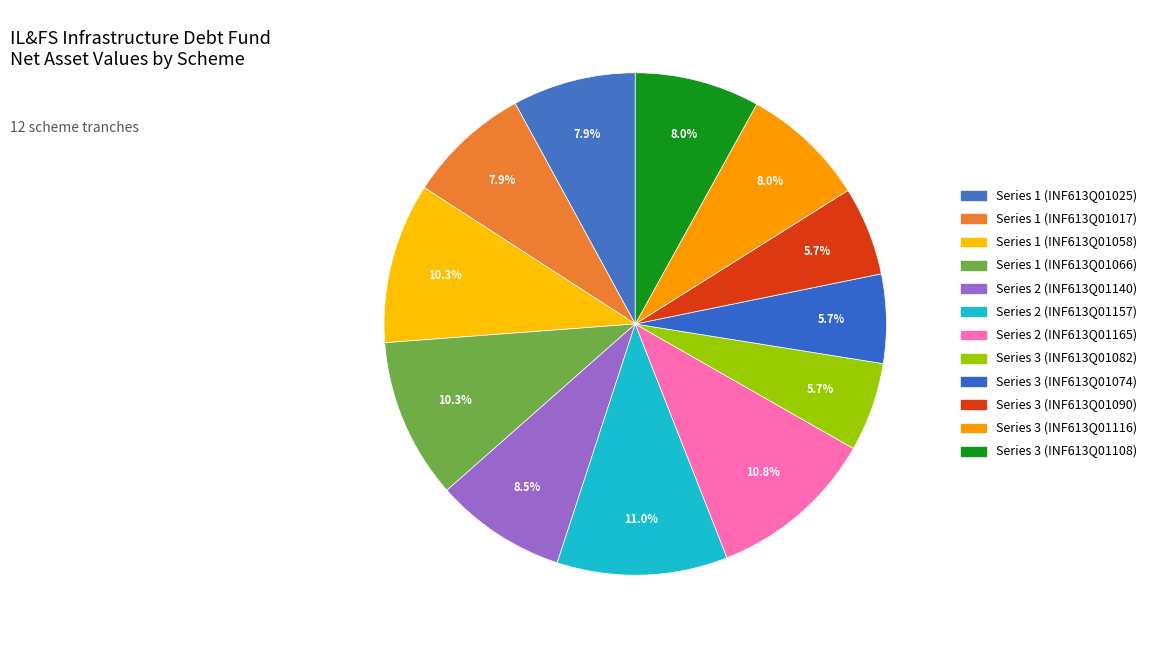

How many segments does this pie chart have?

12